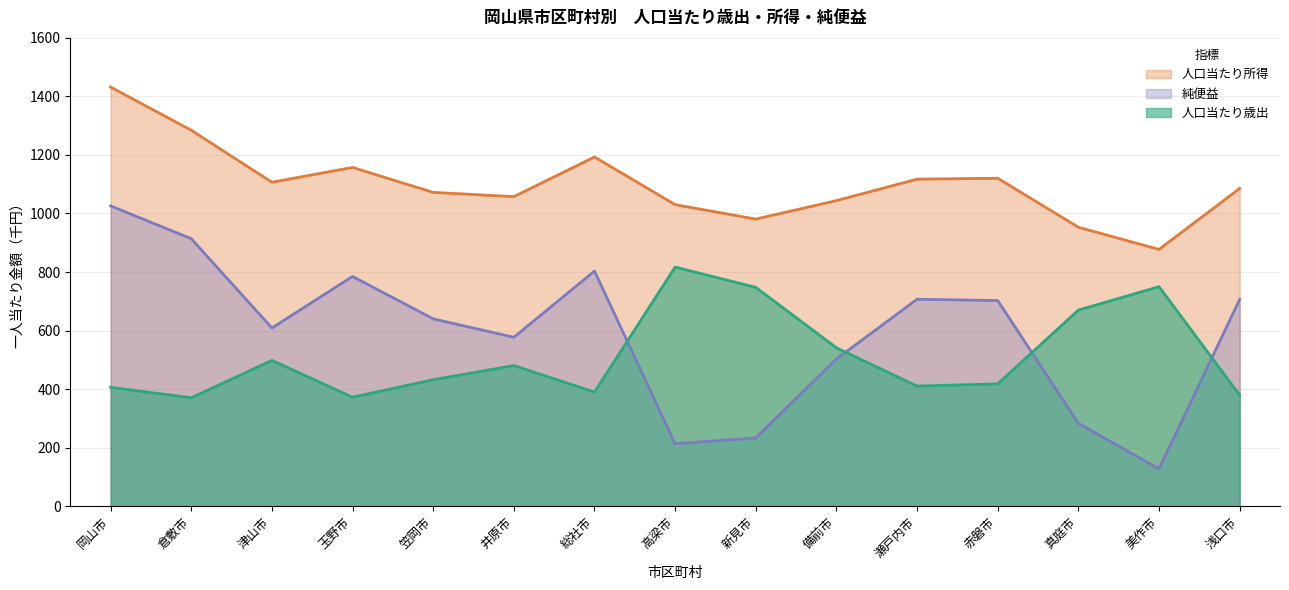

What is the lowest value of the 純便益 series?

127.4